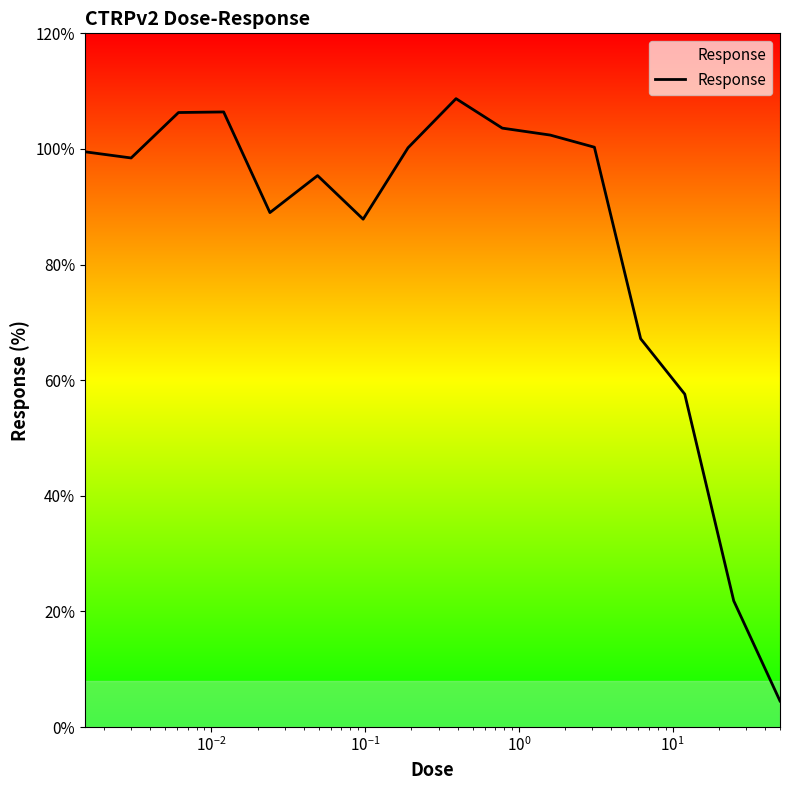

What is the maximum value shown in the chart?

108.7